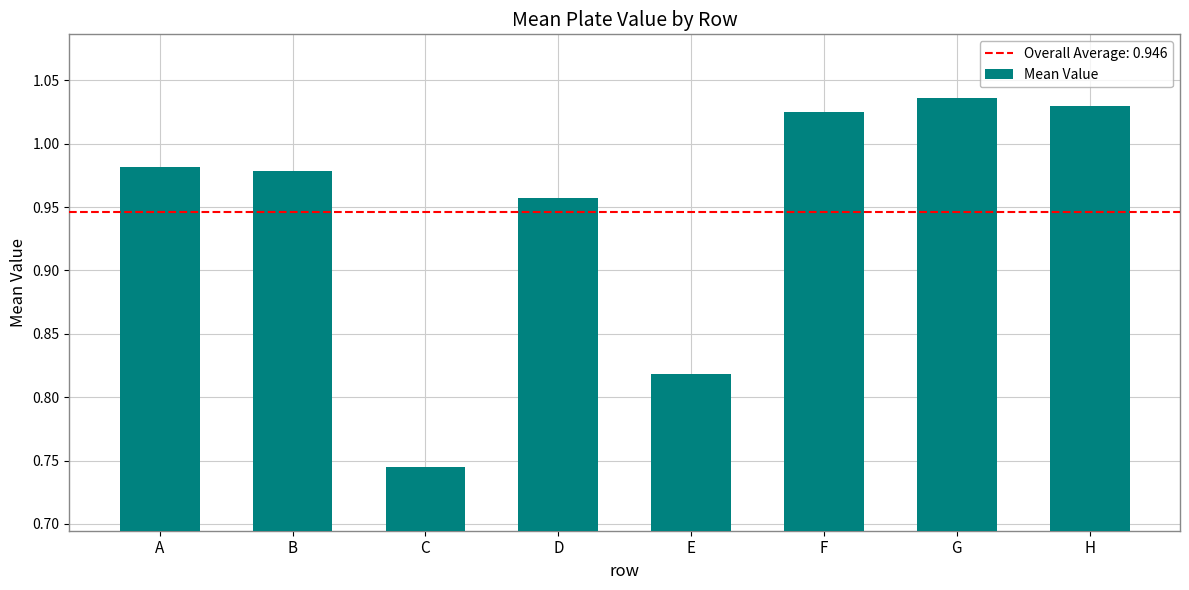

Where is the data nearest to the value 0?

C